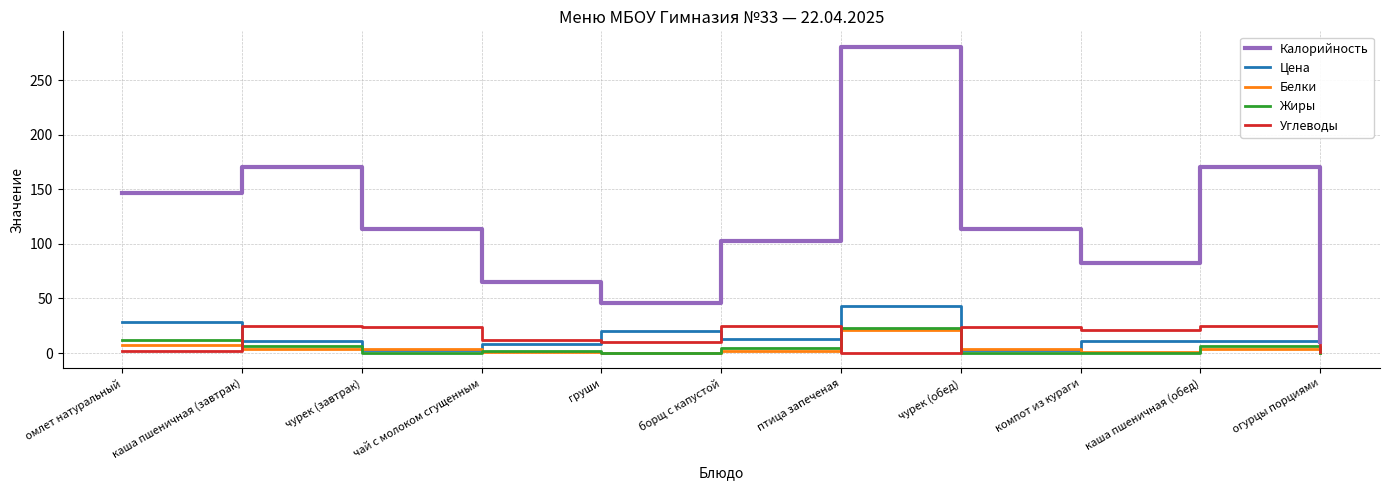

What are all the series names shown in the legend?

Калорийность, Цена, Белки, Жиры, Углеводы